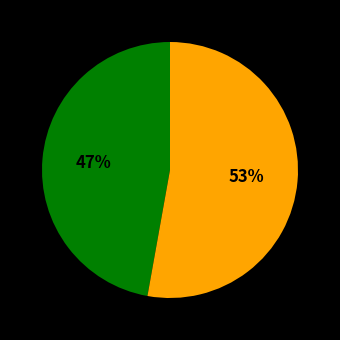

Is there any slice that represents more than half of the pie?

Yes